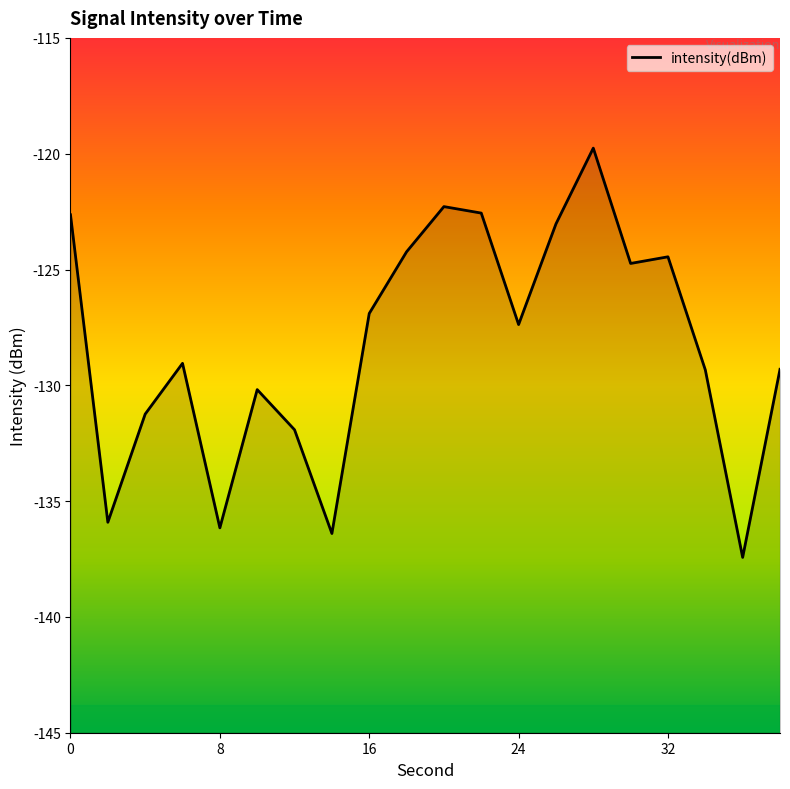

Rank the categories by value from highest to lowest.

28, 20, 22, 0, 26, 18, 32, 30, 16, 24, 6, 38, 34, 10, 4, 12, 2, 8, 14, 36